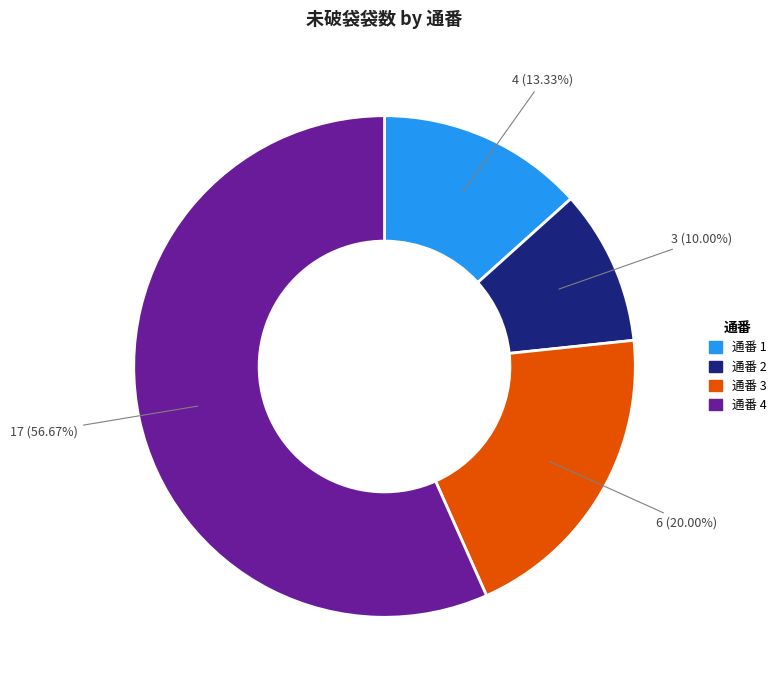

Which category has the biggest portion of the pie?

通番 4